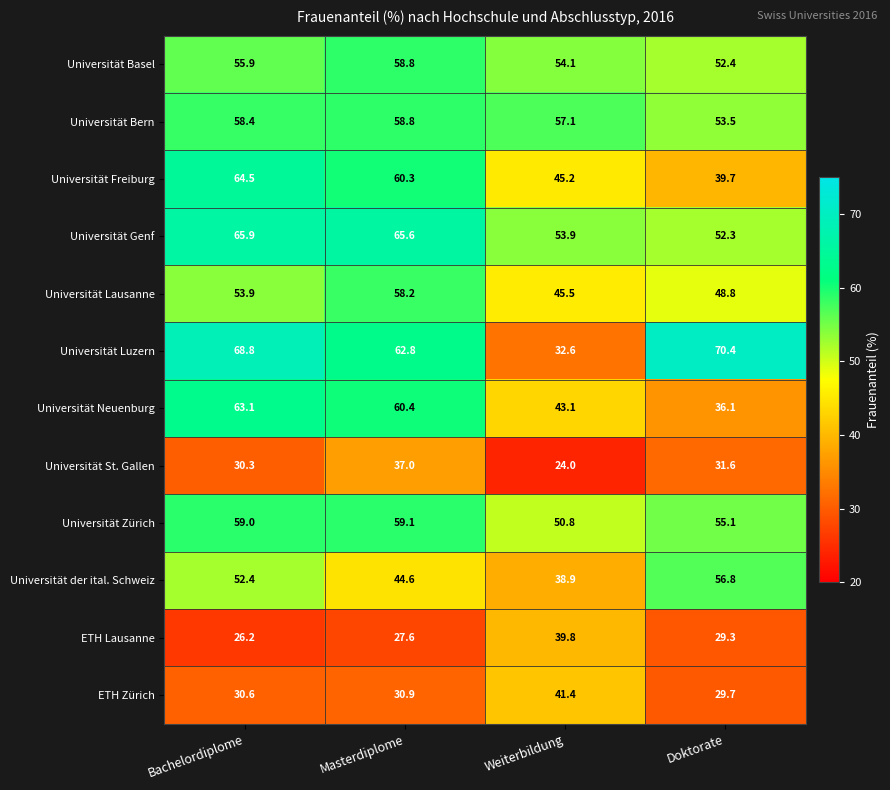

Which series has the largest range (max minus min)?

Universität Luzern